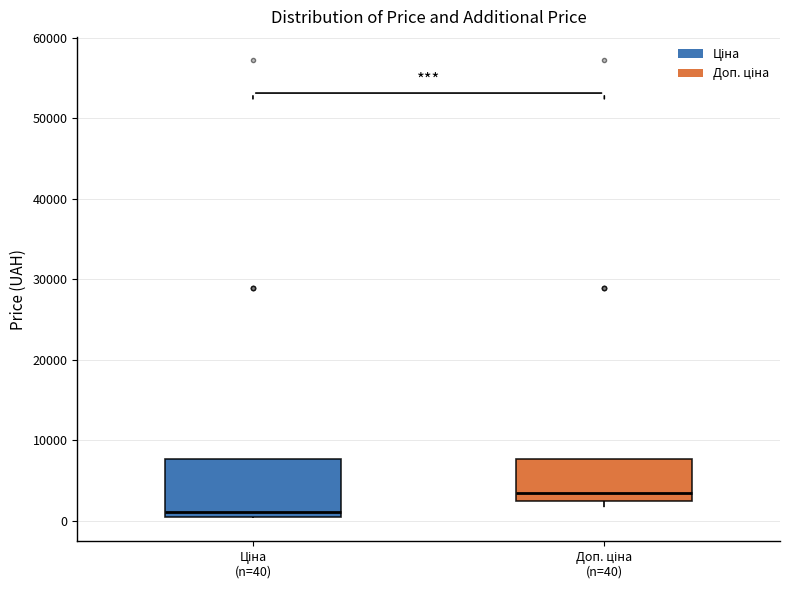

Which box's median line is the highest?

Доп. ціна (n=40)